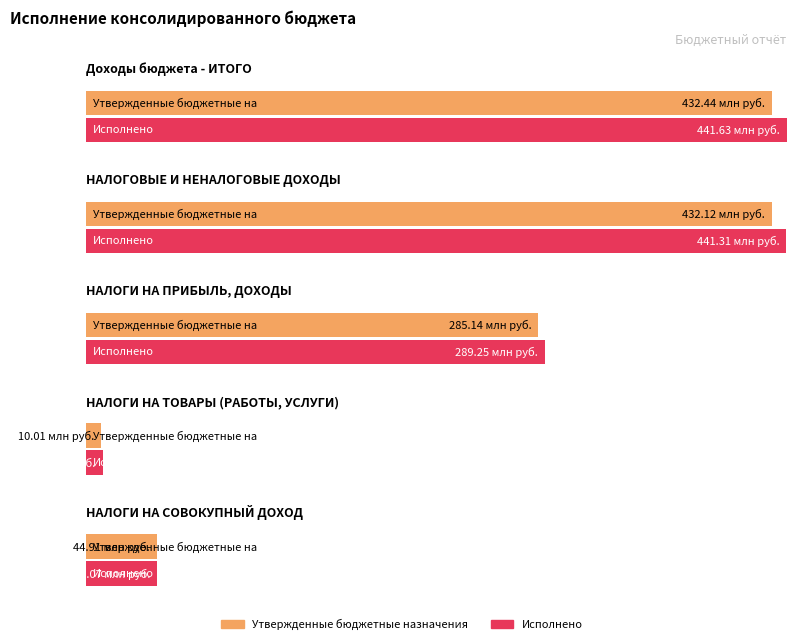

What is the label of the 3rd bar from the right?

НАЛОГИ НА ПРИБЫЛЬ, ДОХОДЫ